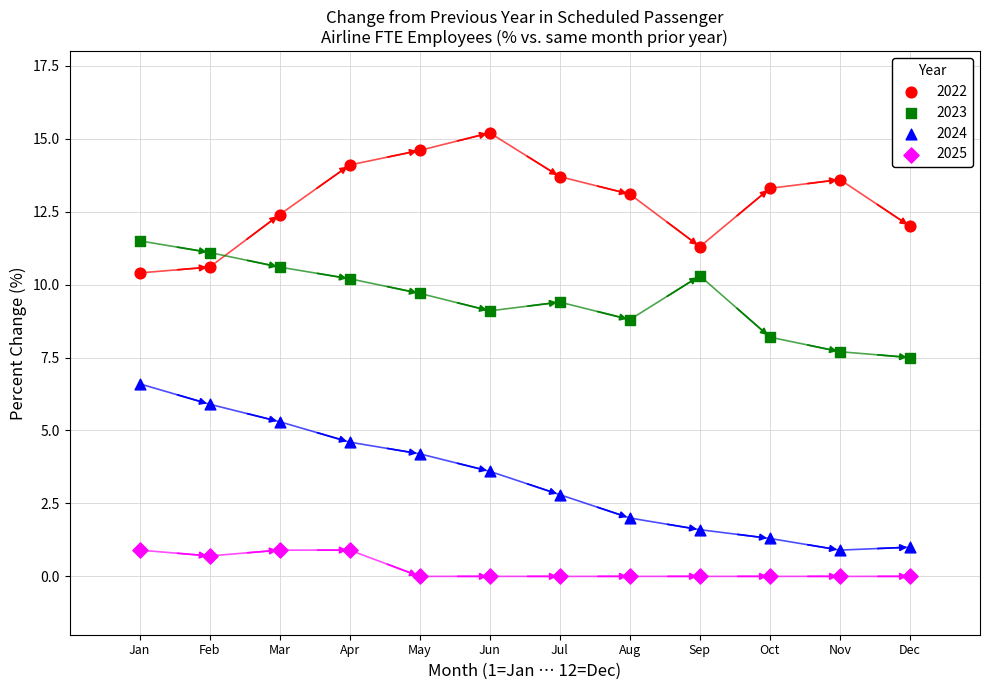

Across all data points, what is the range of Y values (max minus min)?

15.2